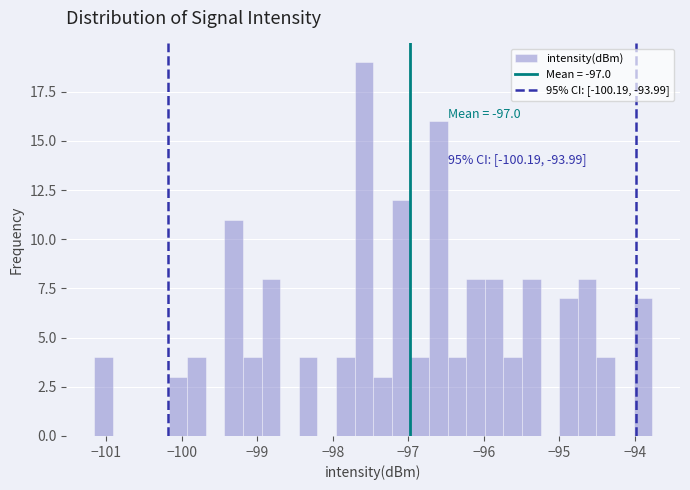

Read against the x-axis, roughly where is the centre of the tallest bar?

-97.6